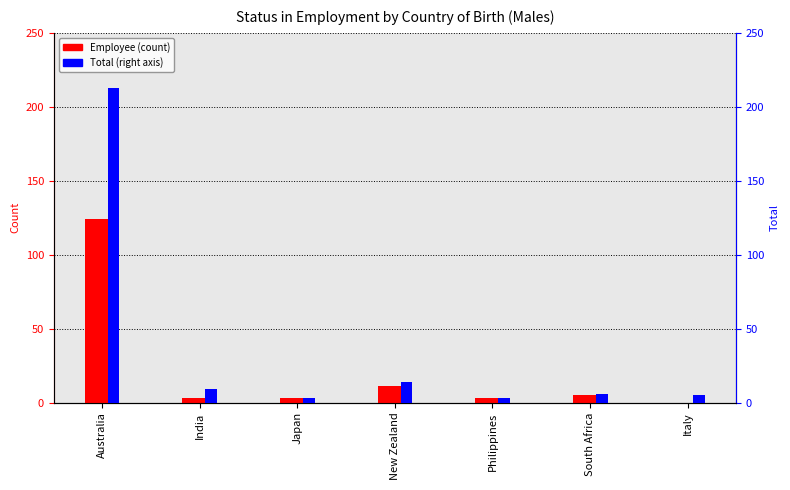

How many bars are there in each group?

2